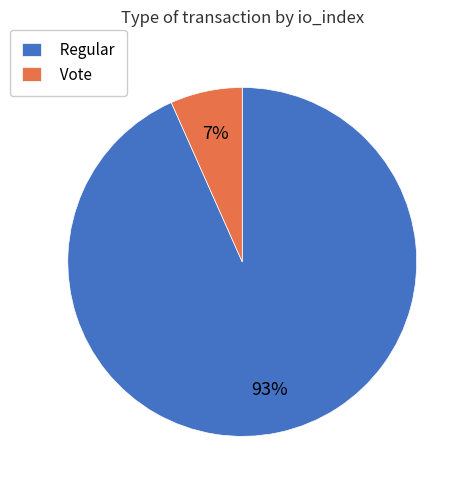

Does Vote represent more than half of the total?

No